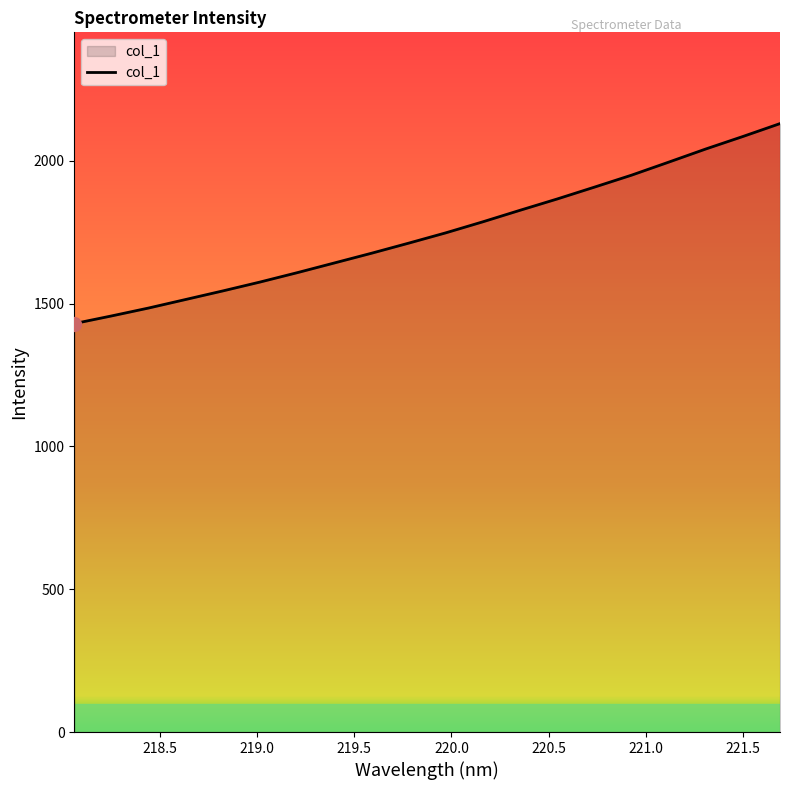

What is the maximum value shown in the chart?

2130.8